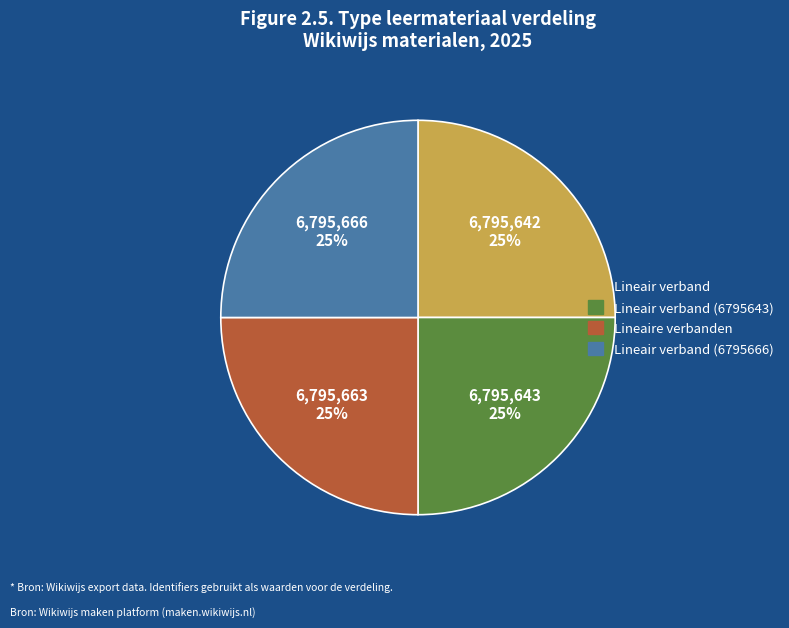

Is there any slice that represents more than half of the pie?

No